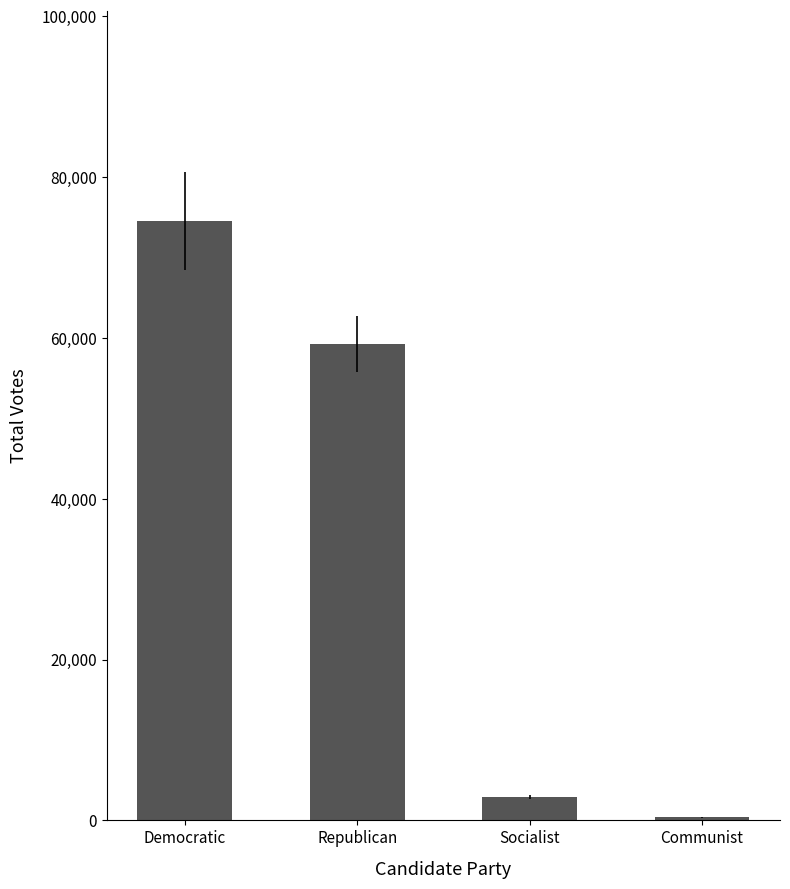

Reading right to left, transcribe all the data shown in this chart.

Communist=362	Socialist=2872	Republican=59240	Democratic=74533